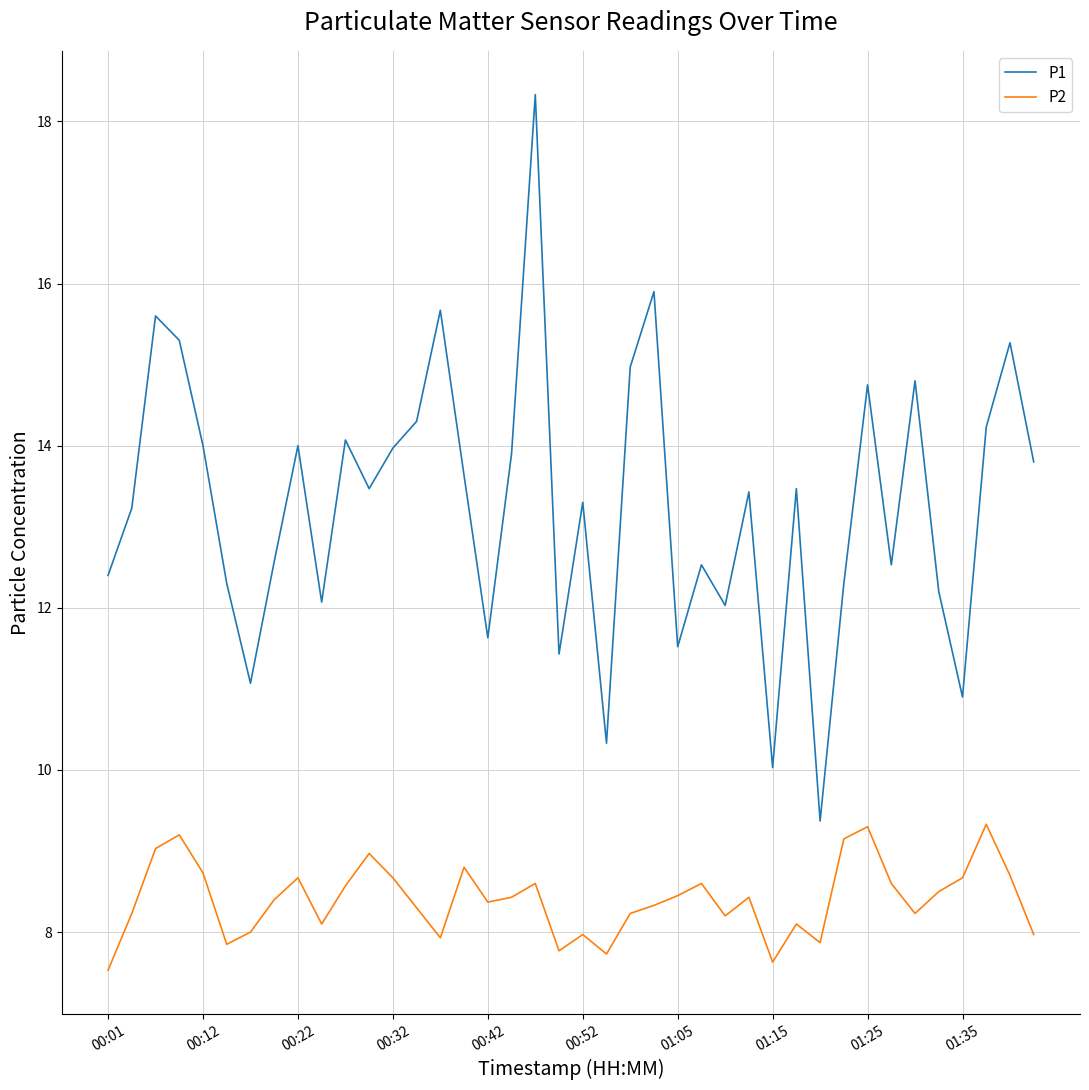

True or false: P2 and P1 cross at least once.

False